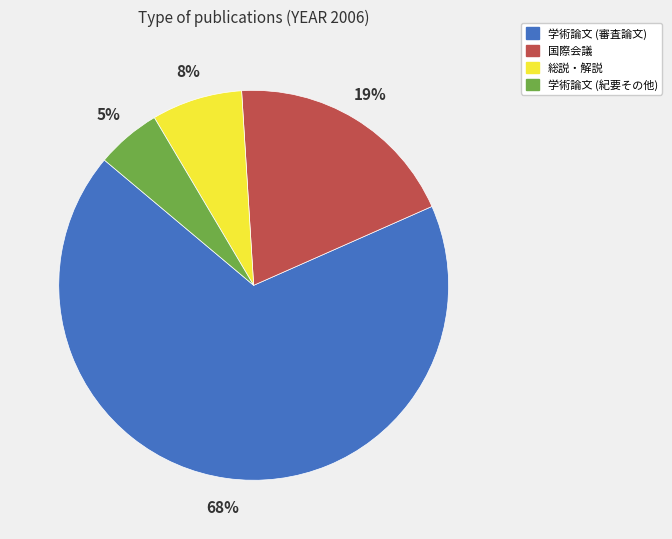

To the nearest percent, what is the combined percentage of 国際会議 and 学術論文 (審査論文)?

87%